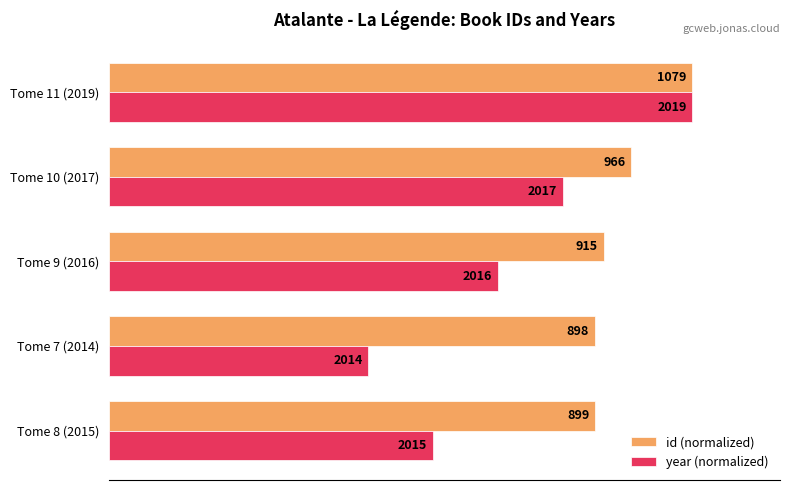

What are all the series names shown in the legend?

id (normalized), year (normalized)